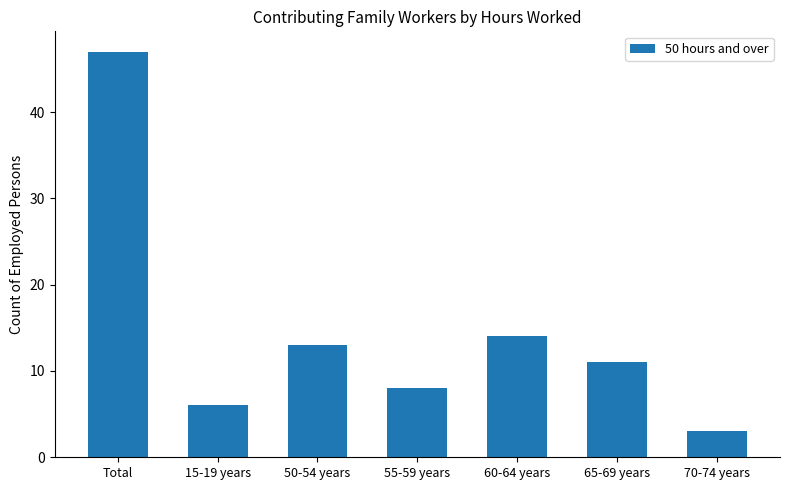

What is the value of the 6th bar from the left?

11